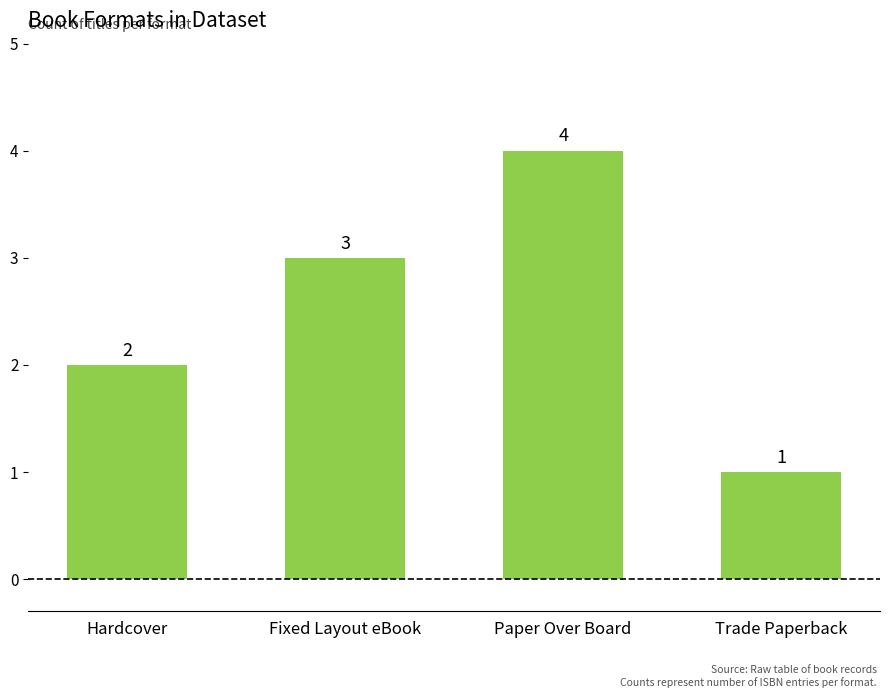

How many bars are there in total?

4